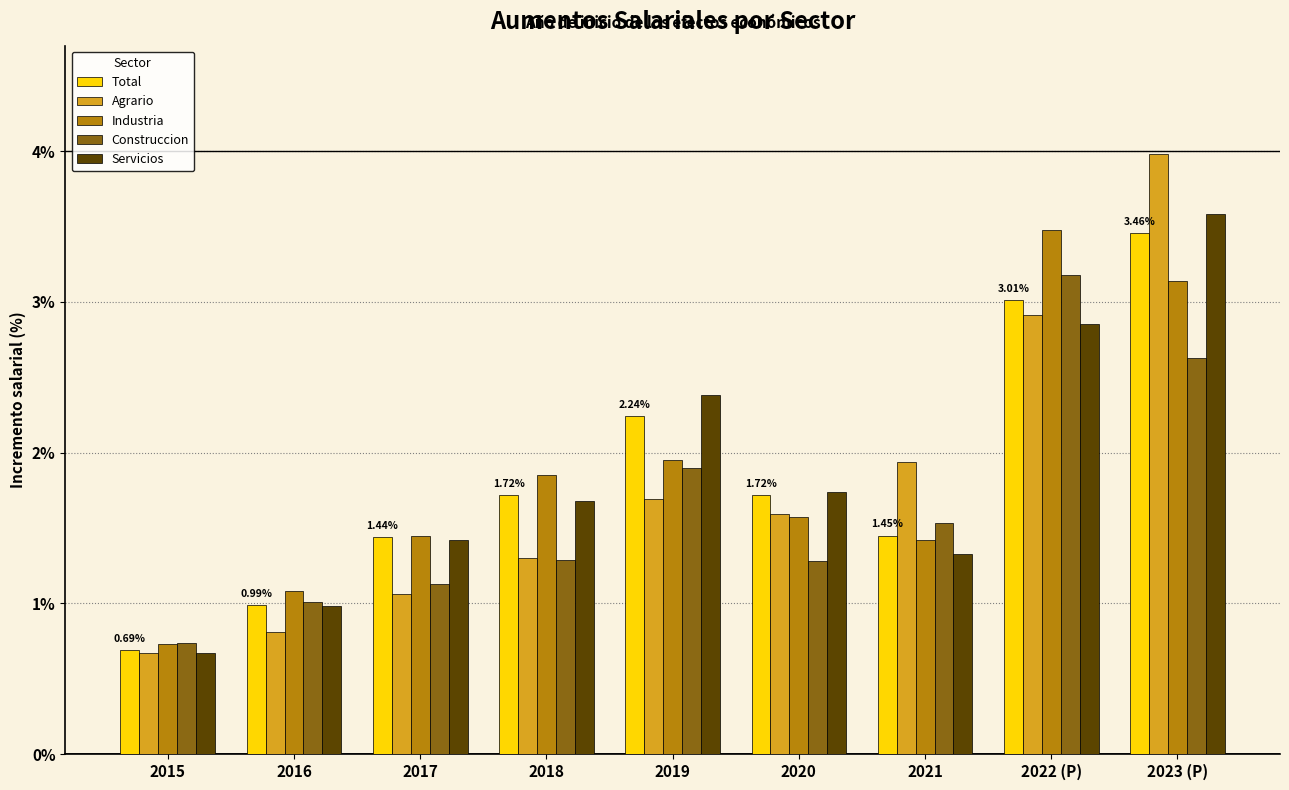

What position from the right is 2022 (P)?

2